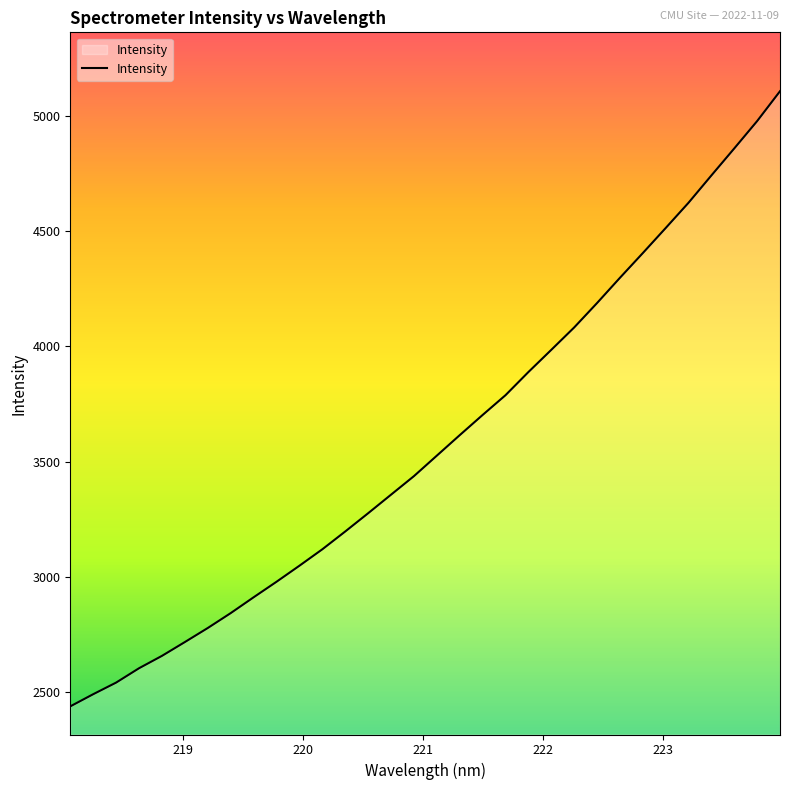

What is the minimum value shown in the chart?

2439.6